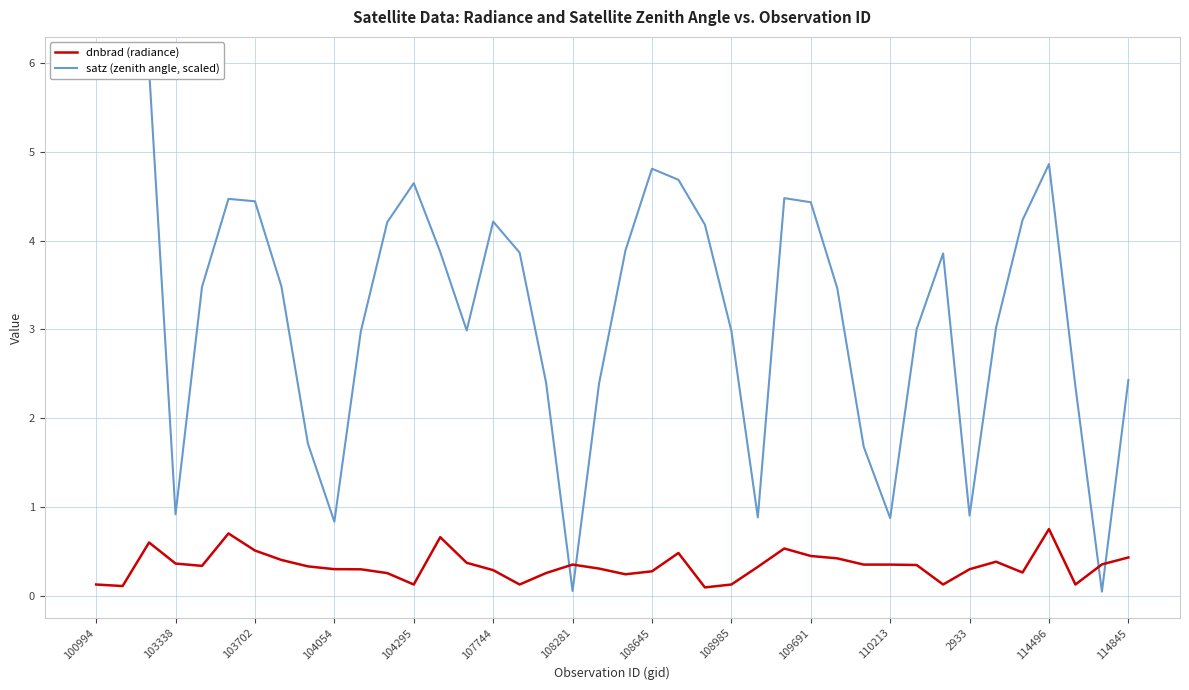

What is the total value across all series at 14?

3.4